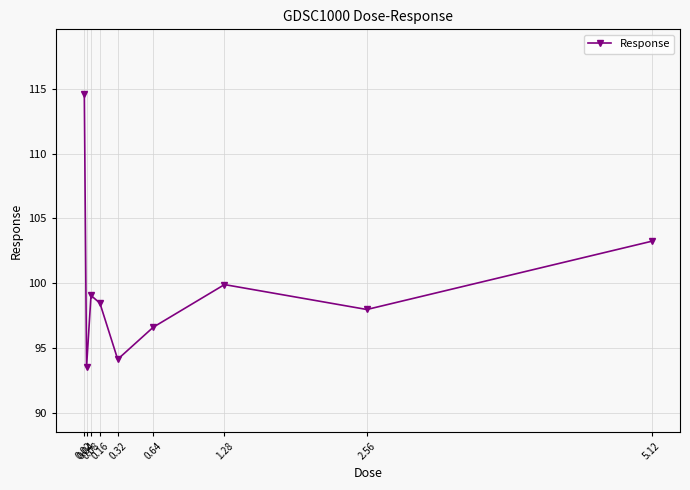

Does the chart have visible grid lines?

Yes